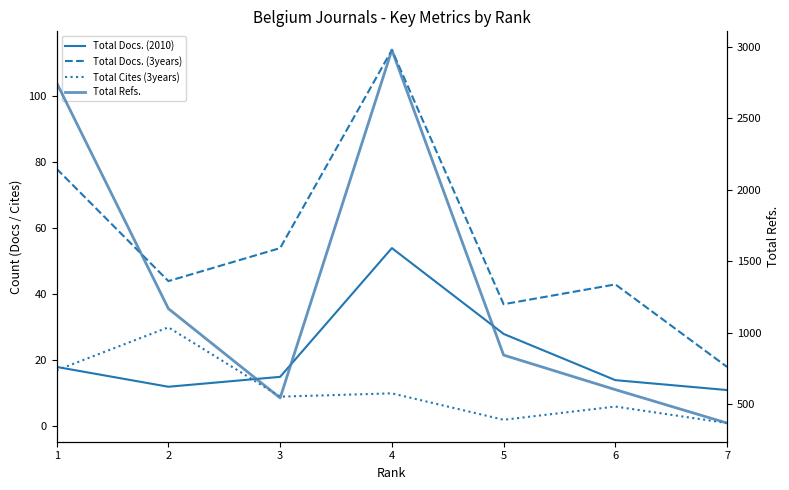

What is the sum of all Total Cites (3years) values?

75